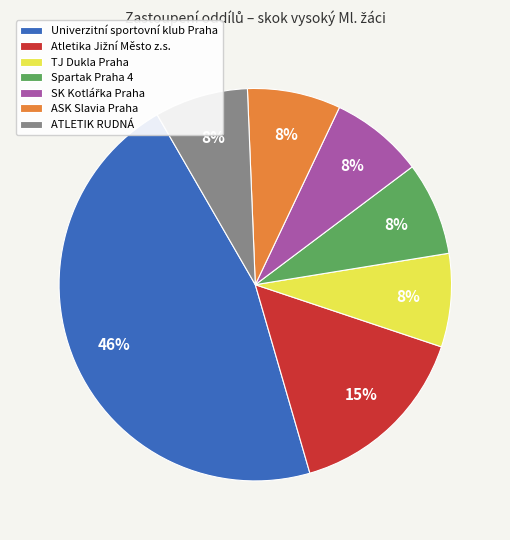

How many segments does this pie chart have?

7